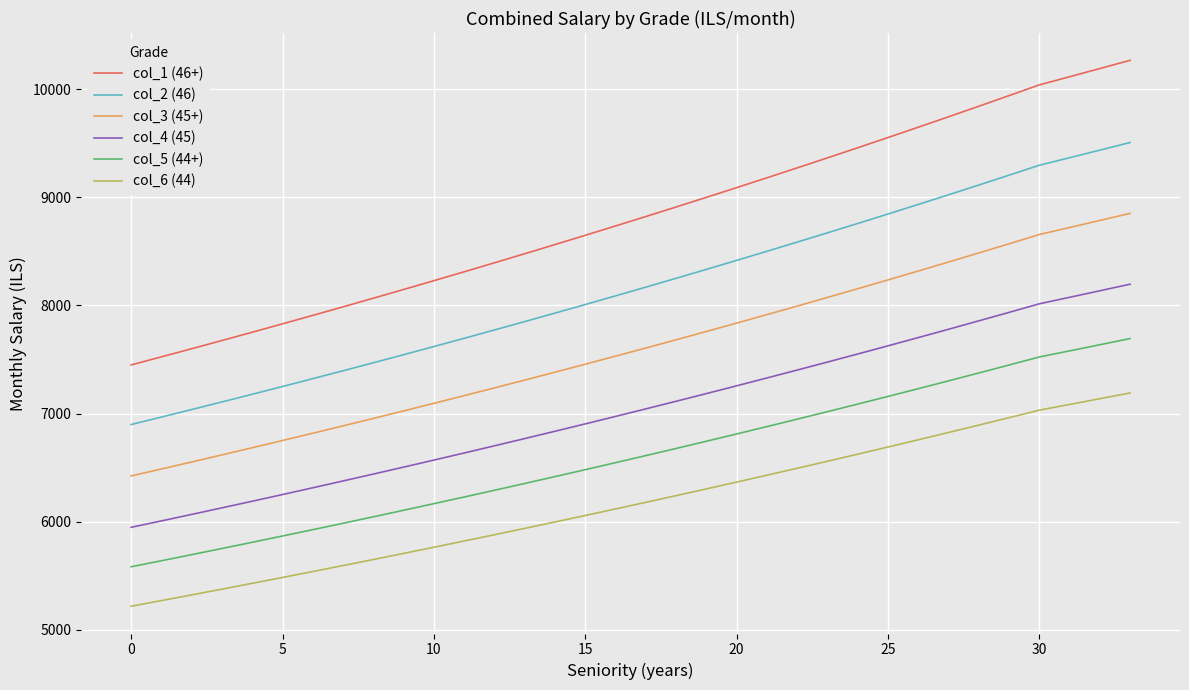

True or false: col_6 (44) and col_5 (44+) intersect in this chart.

False